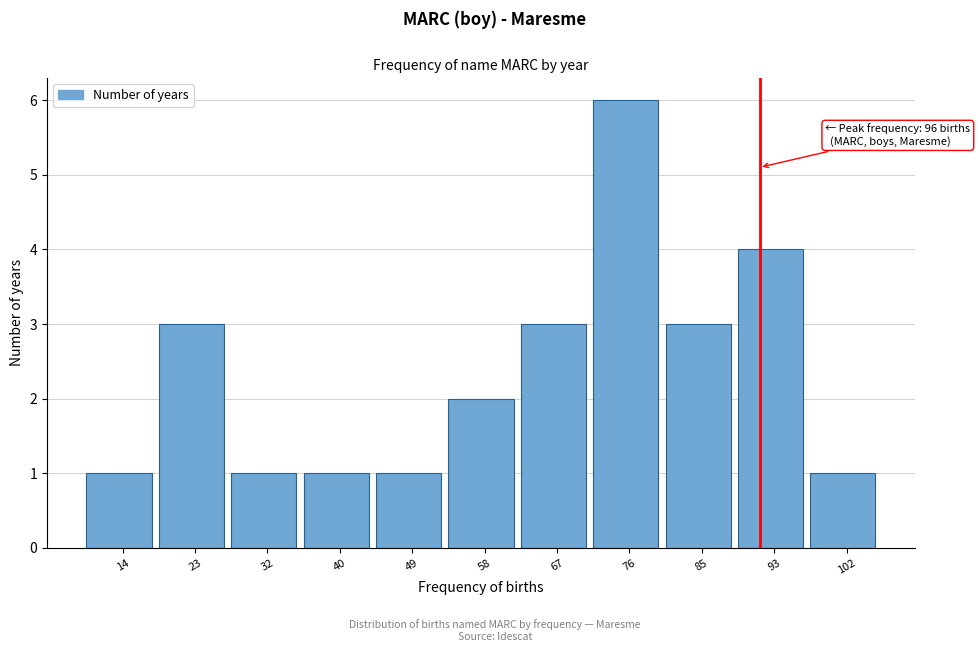

Reading left to right, what are all the values shown in this chart?

14=1	23=3	32=1	40=1	49=1	58=2	67=3	76=6	85=3	93=4	102=1